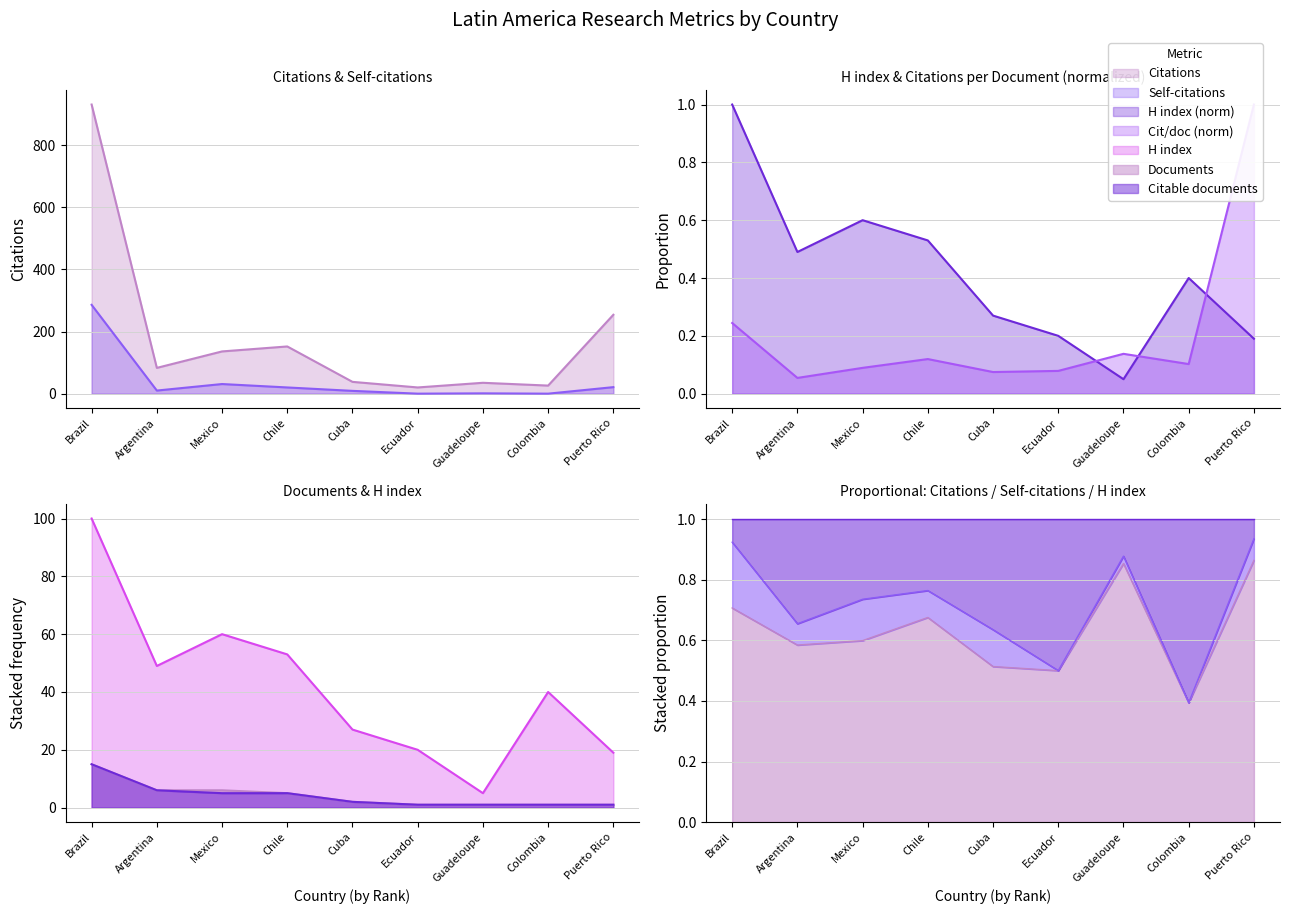

How many lines are shown in the chart?

6